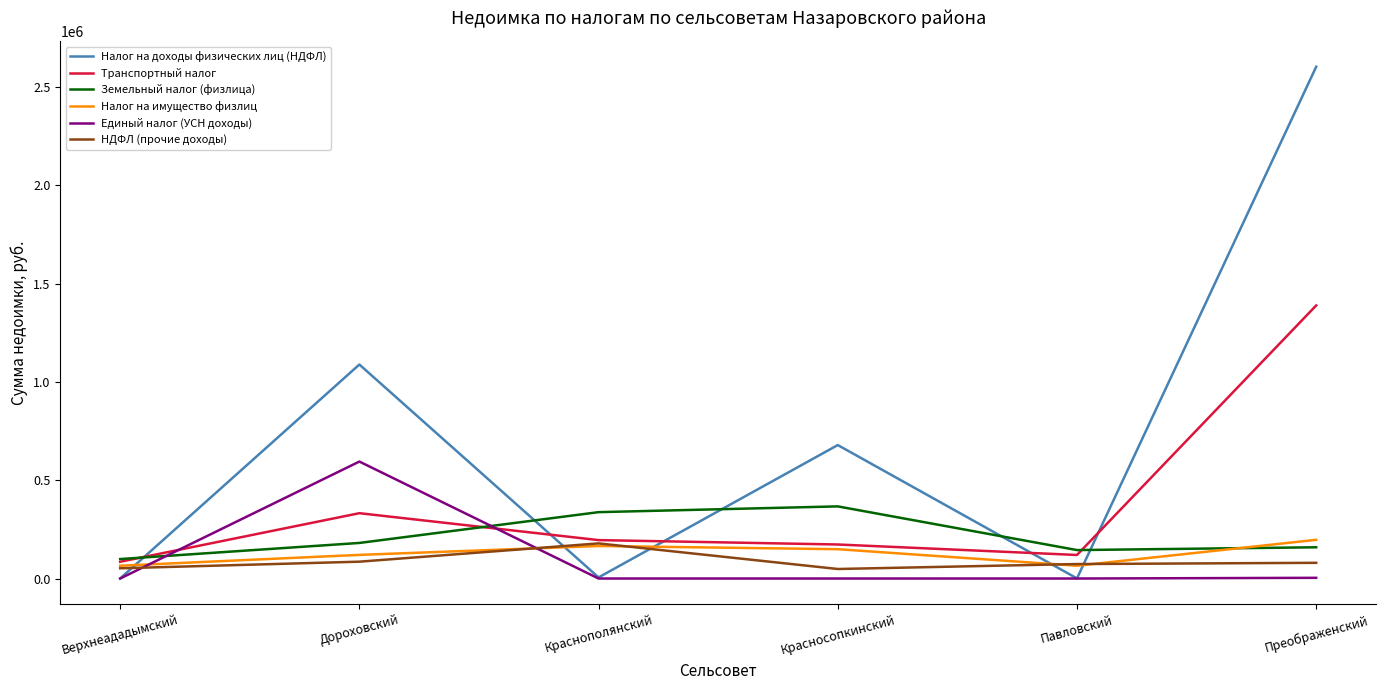

Where does the Земельный налог (физлица) series first go above 180991?

Дороховский